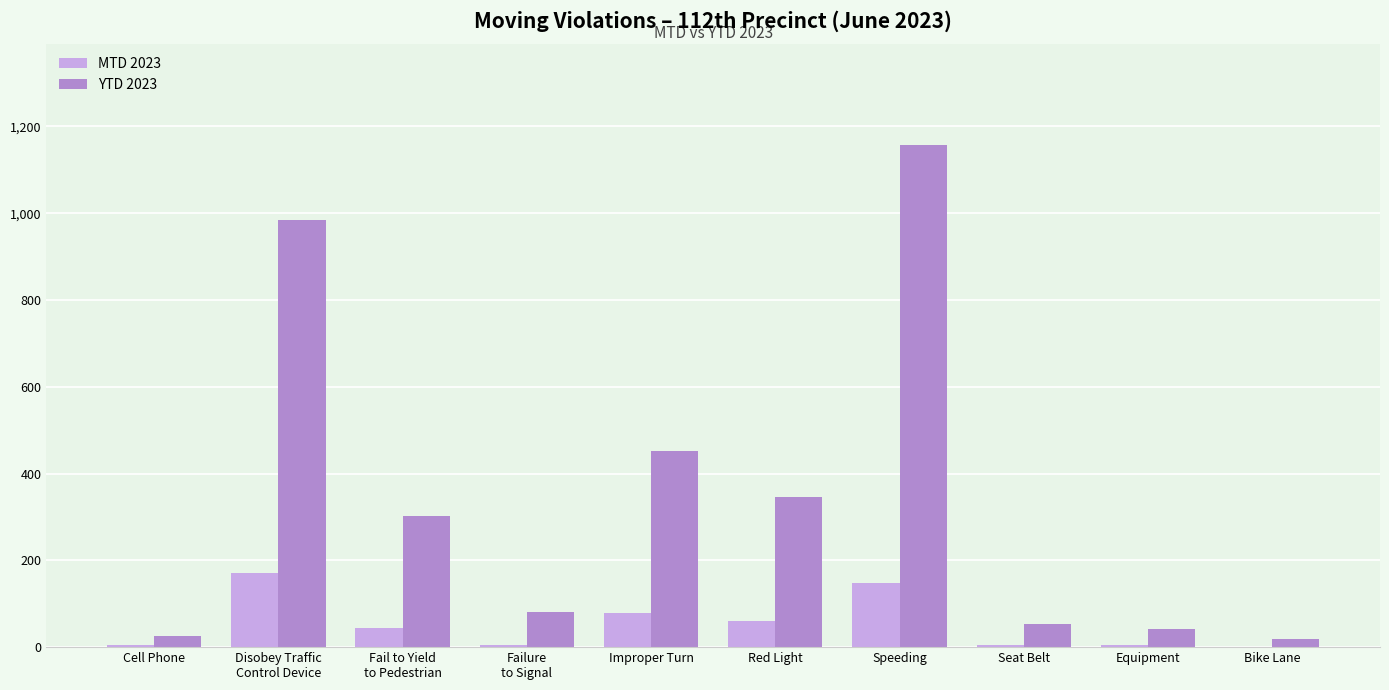

Which category has the highest value across all series?

Speeding